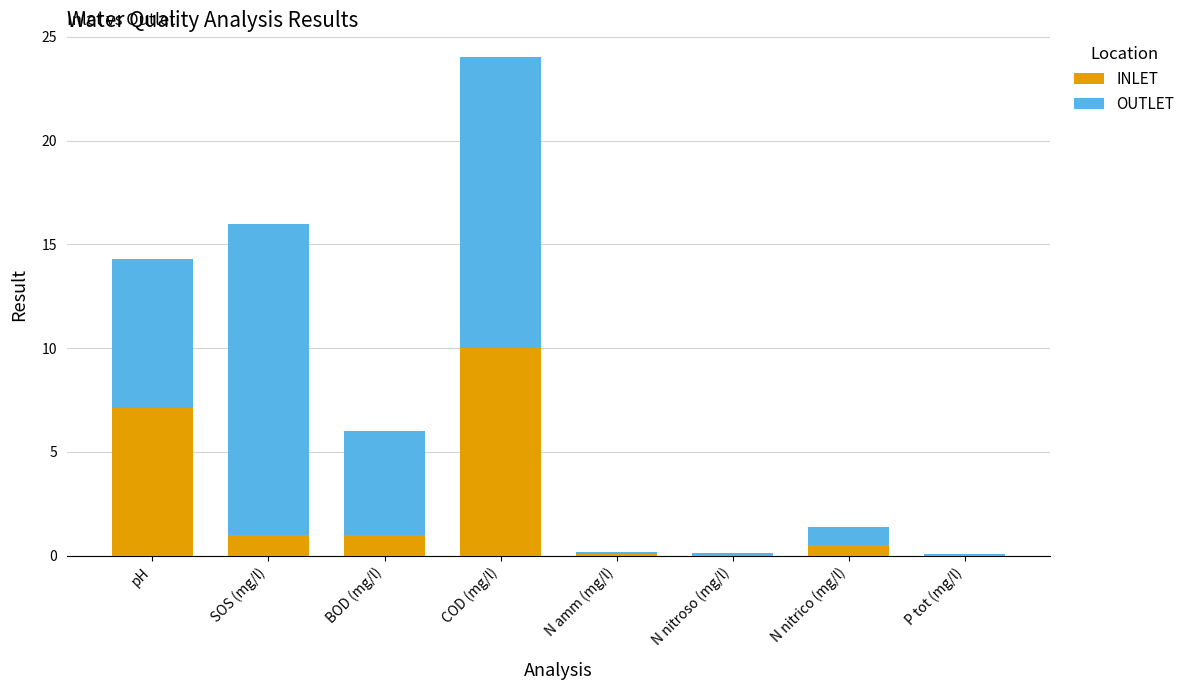

Are the bars grouped side by side (vs. stacked)?

No